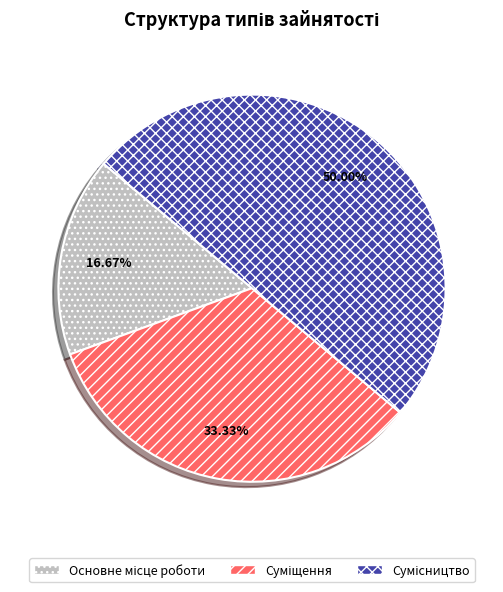

How many segments does this pie chart have?

3